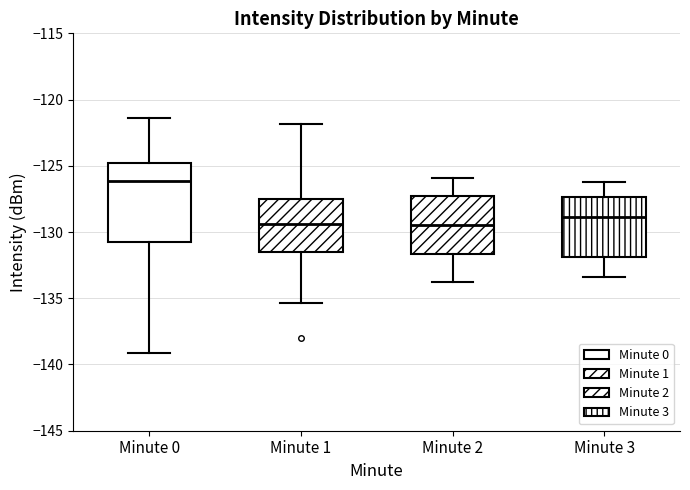

Which box has the highest median line?

Minute 0